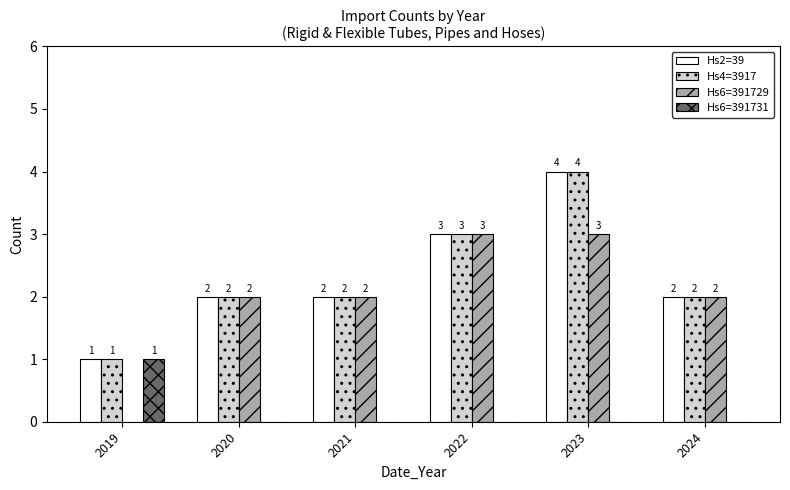

What is the sum of all Hs4=3917 values?

14